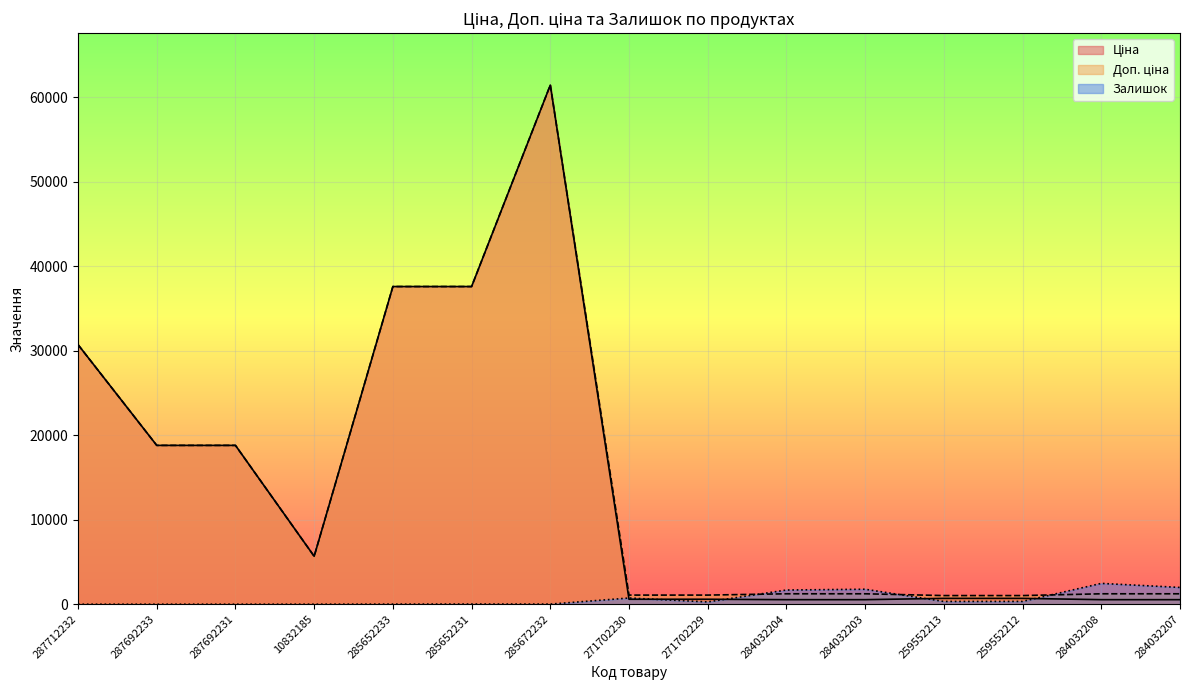

Which series has the largest total across all categories?

Доп. ціна